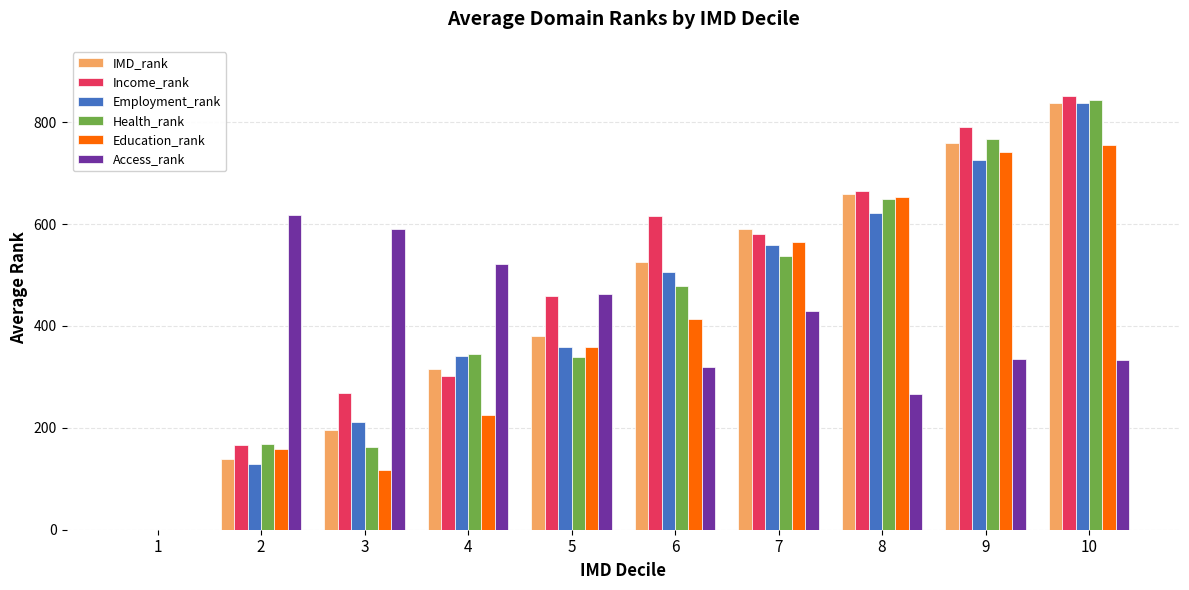

The value of Employment_rank at 9 is 1043.5. True or false?

False